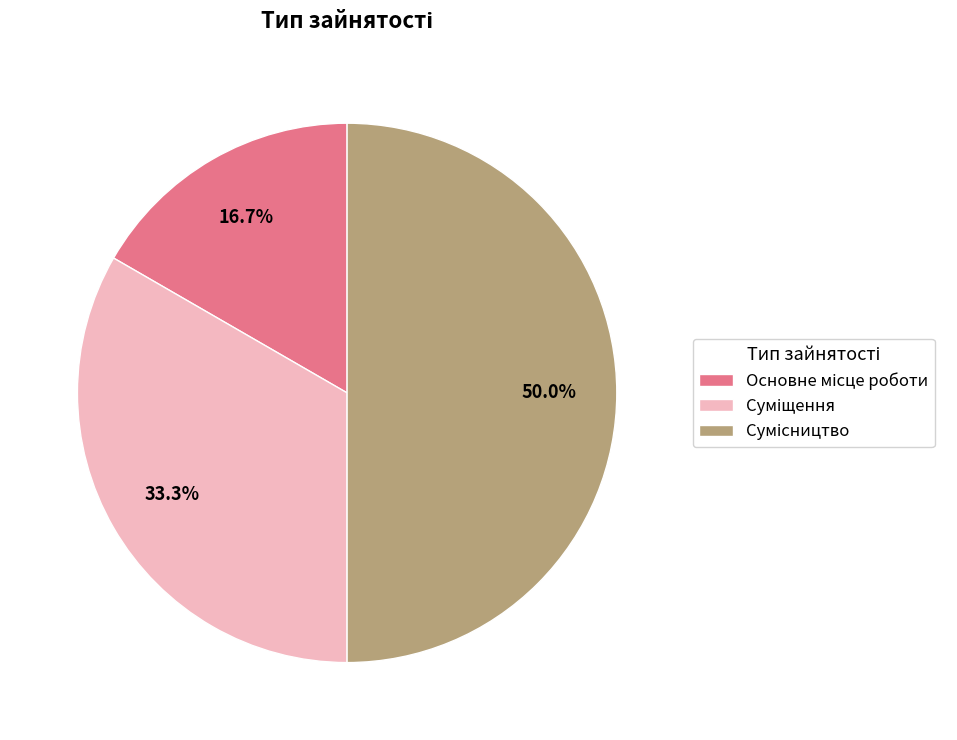

What percentage is the Сумісництво slice, to the nearest percent?

50%